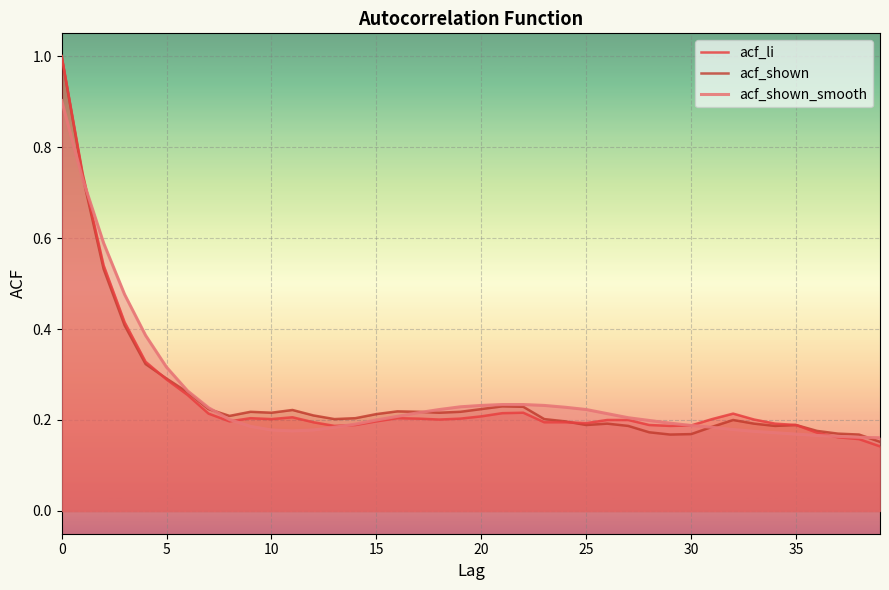

Where is acf_shown_smooth nearest to the value 0?

39